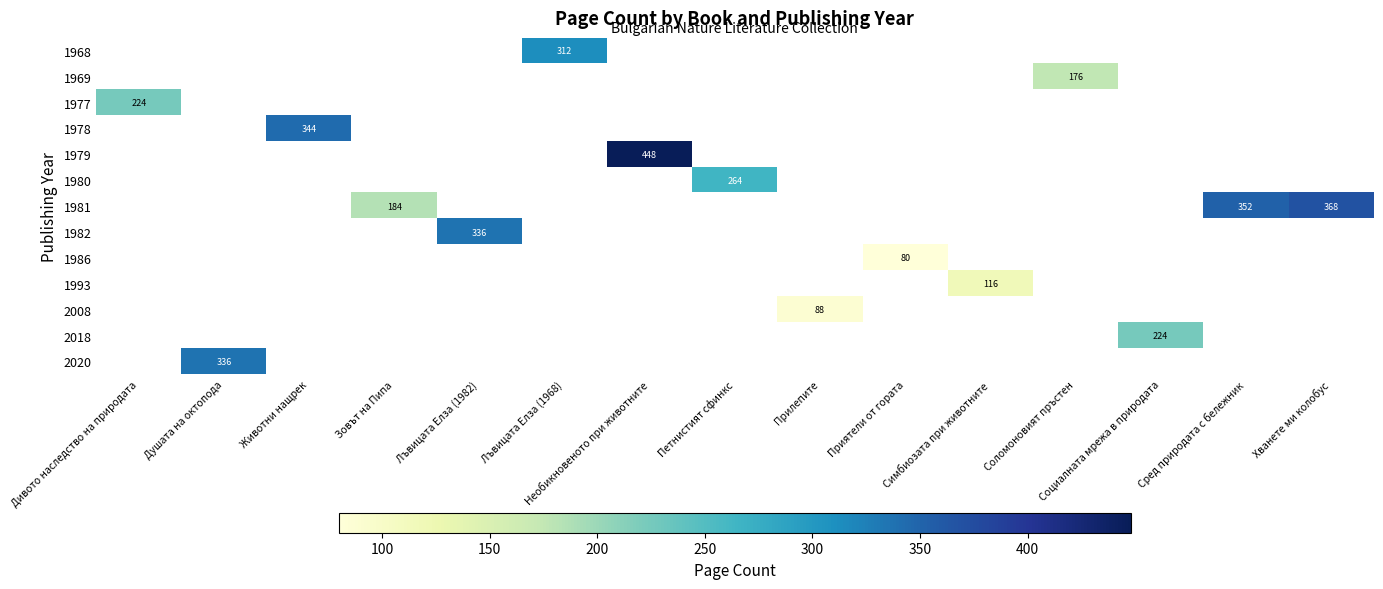

At which category does the chart reach its peak across all series?

Необикновеното при животните